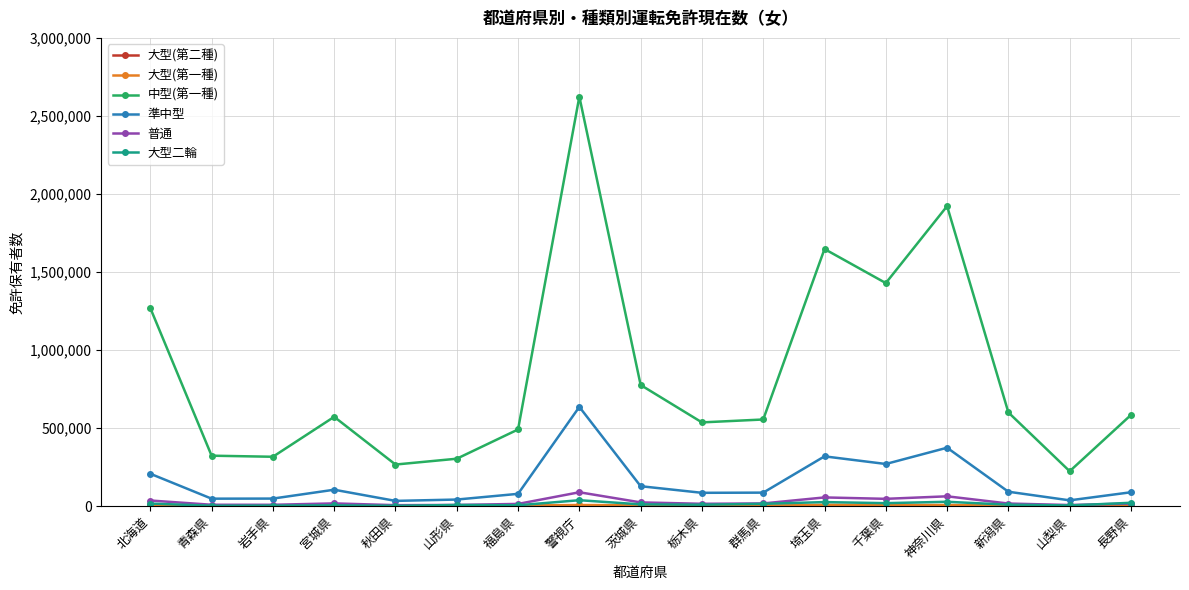

Which series has the largest total across all categories?

中型(第一種)